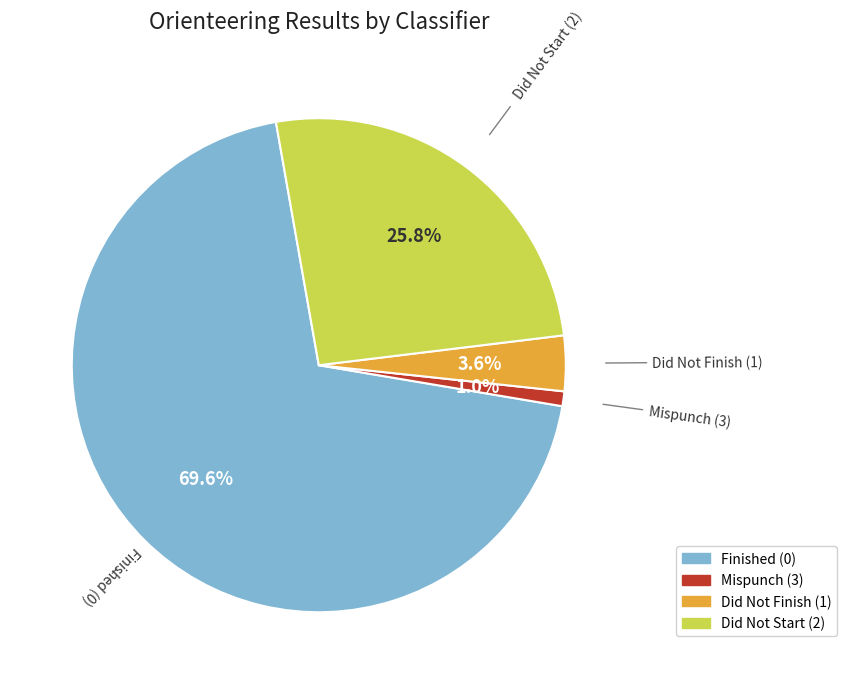

Does any single category account for the majority?

Yes